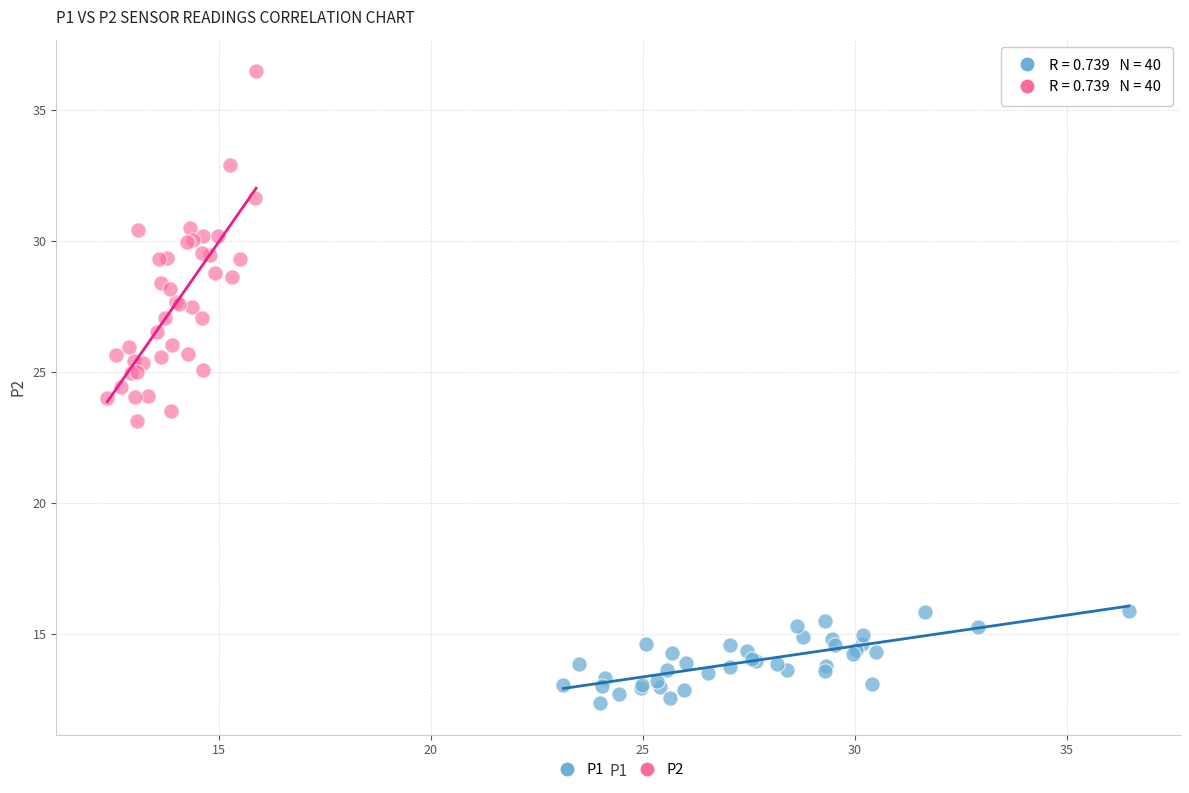

Which series contains the lowest Y value?

P1